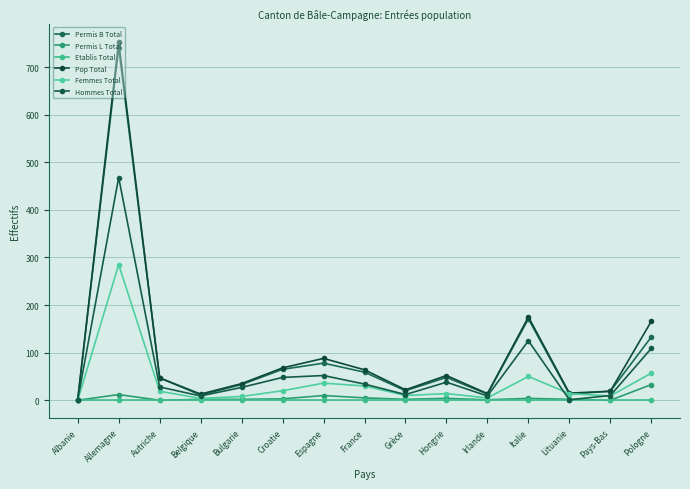

What position from the right is Albanie?

15